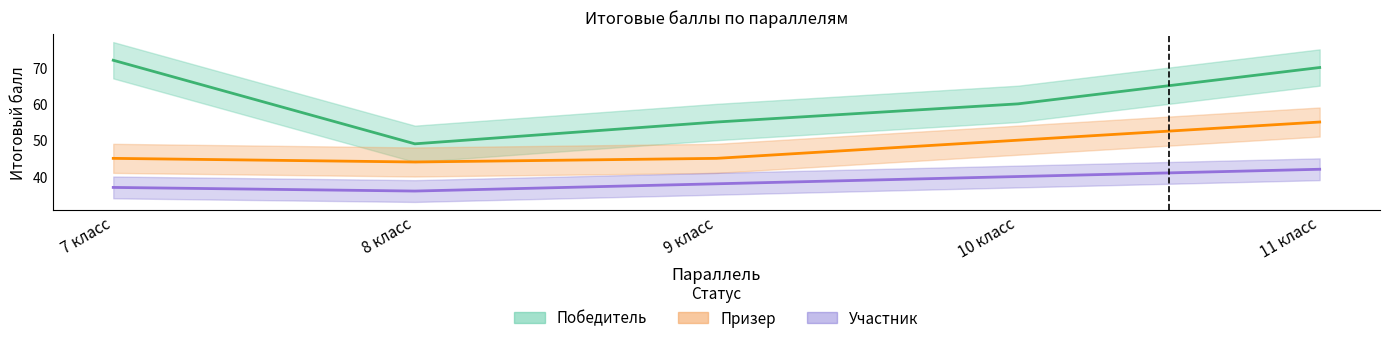

What is the label of the 5th point from the right?

7 класс